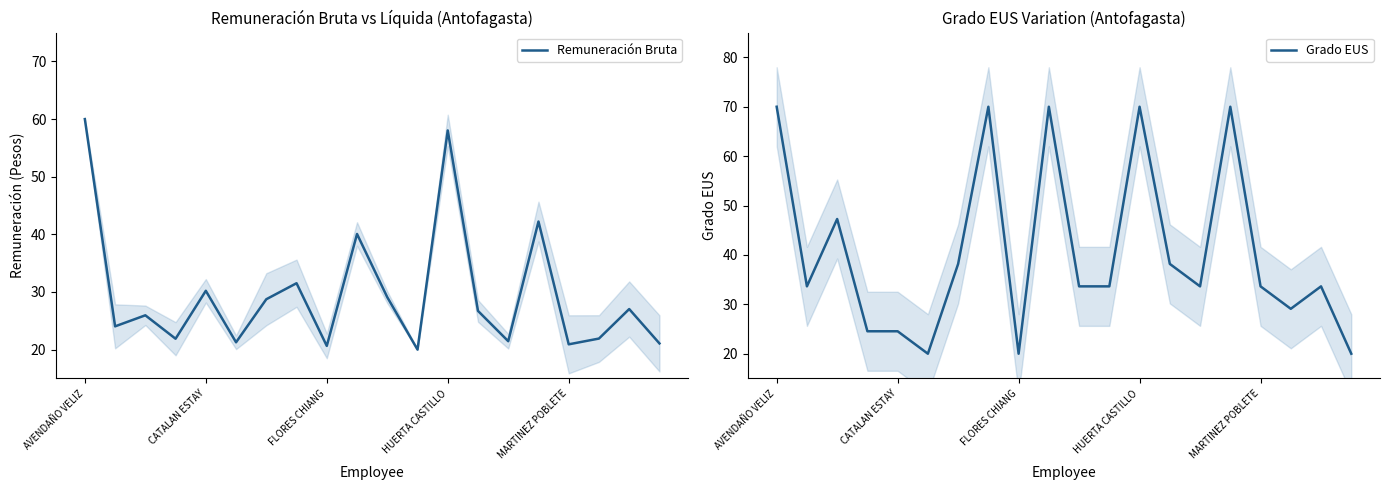

Between 5 and 18, which series saw the biggest shift?

Grado EUS